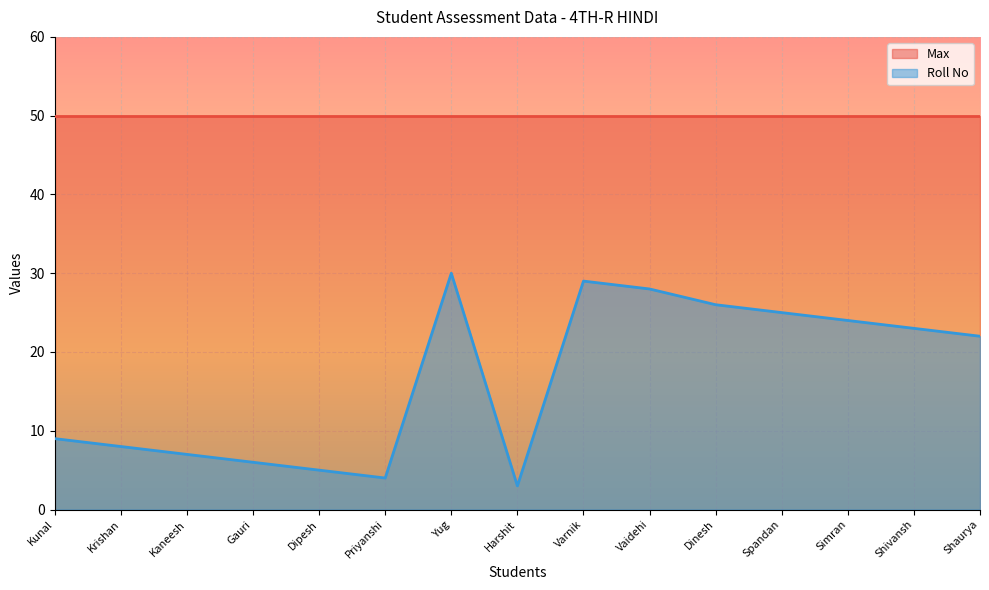

At which label does the data first exceed 22?

Yug